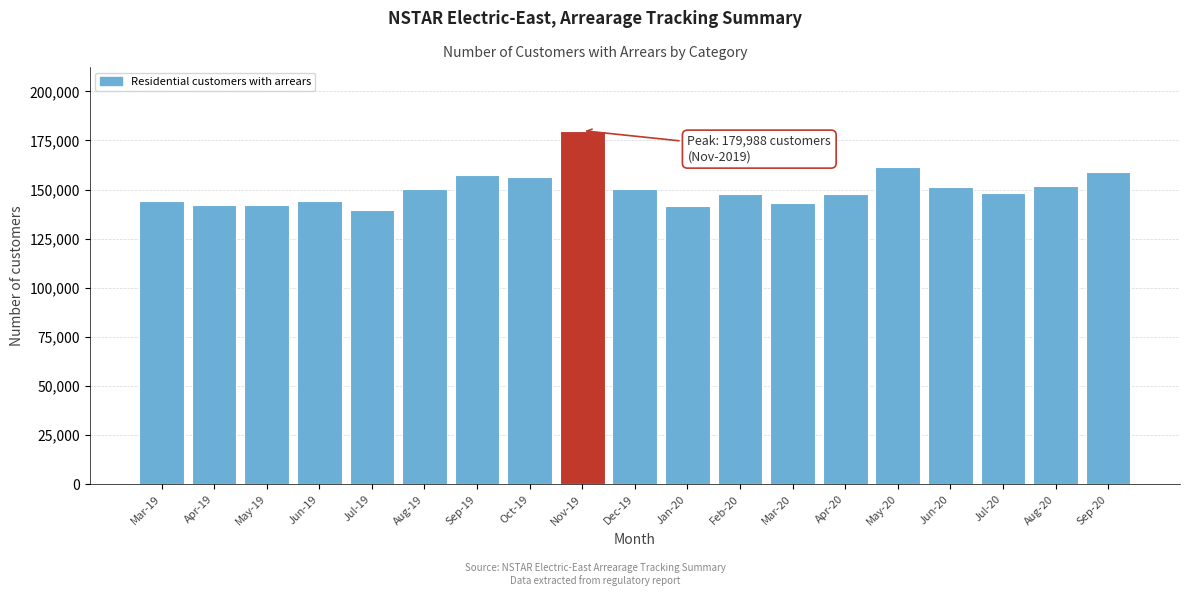

What is the difference between the maximum and second lowest values?

38100